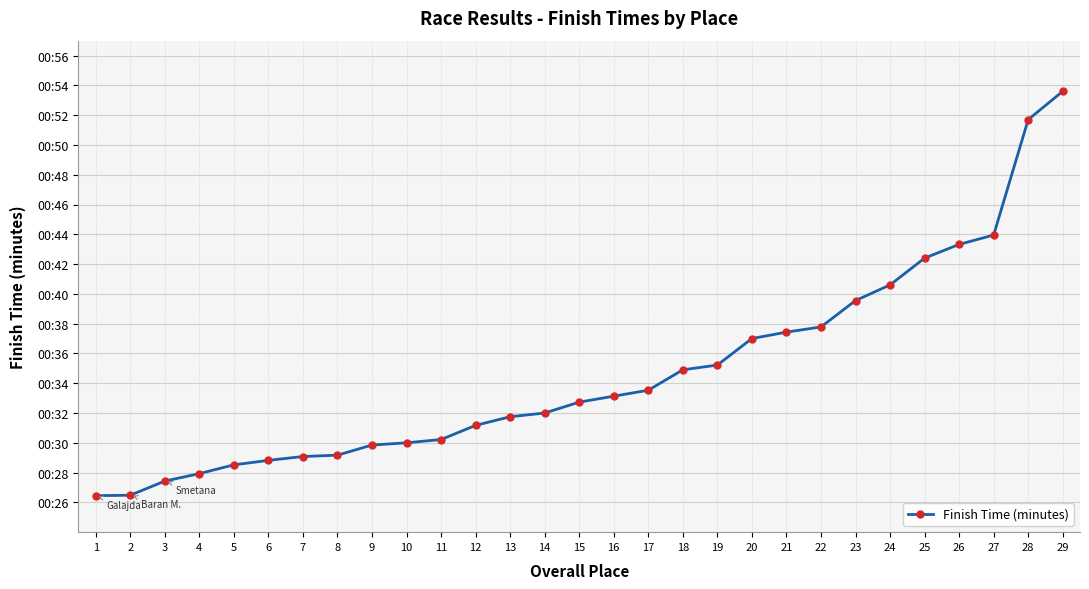

Is this an area chart (filled region under the line)?

No